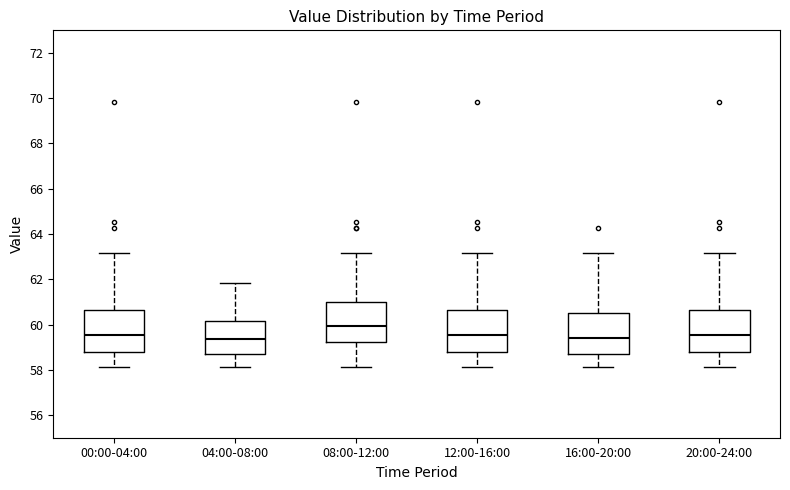

Where does the median line of the box for 20:00-24:00 sit on the y-axis? The values are not printed on the chart, so give them approximately, as read against the axis.

59.6